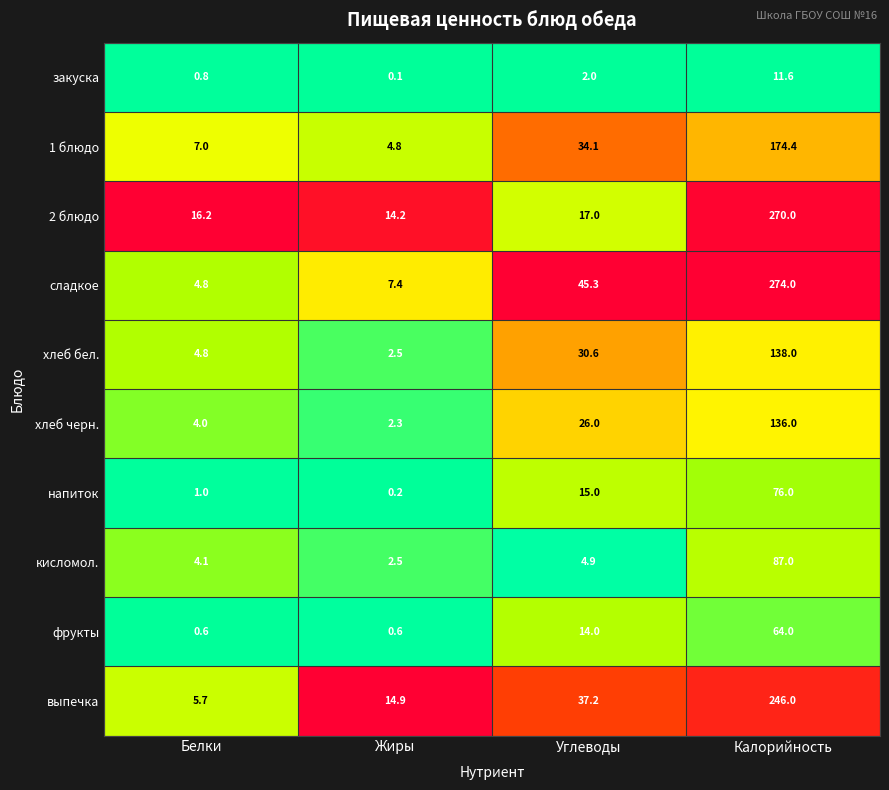

The value of кисломол. at Калорийность is 53.1. True or false?

False